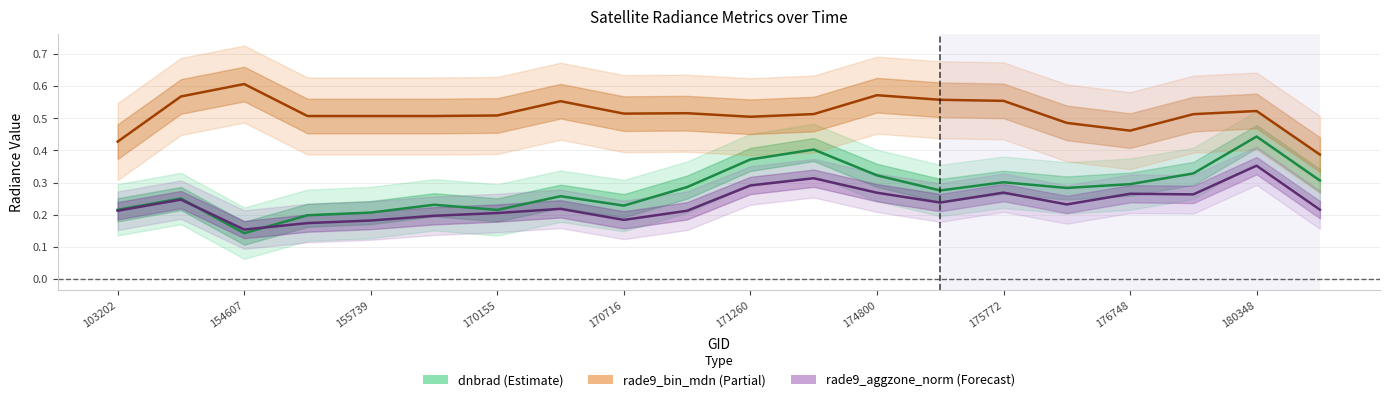

How many interior local valleys does the rade9_bin_mdn series have?

3